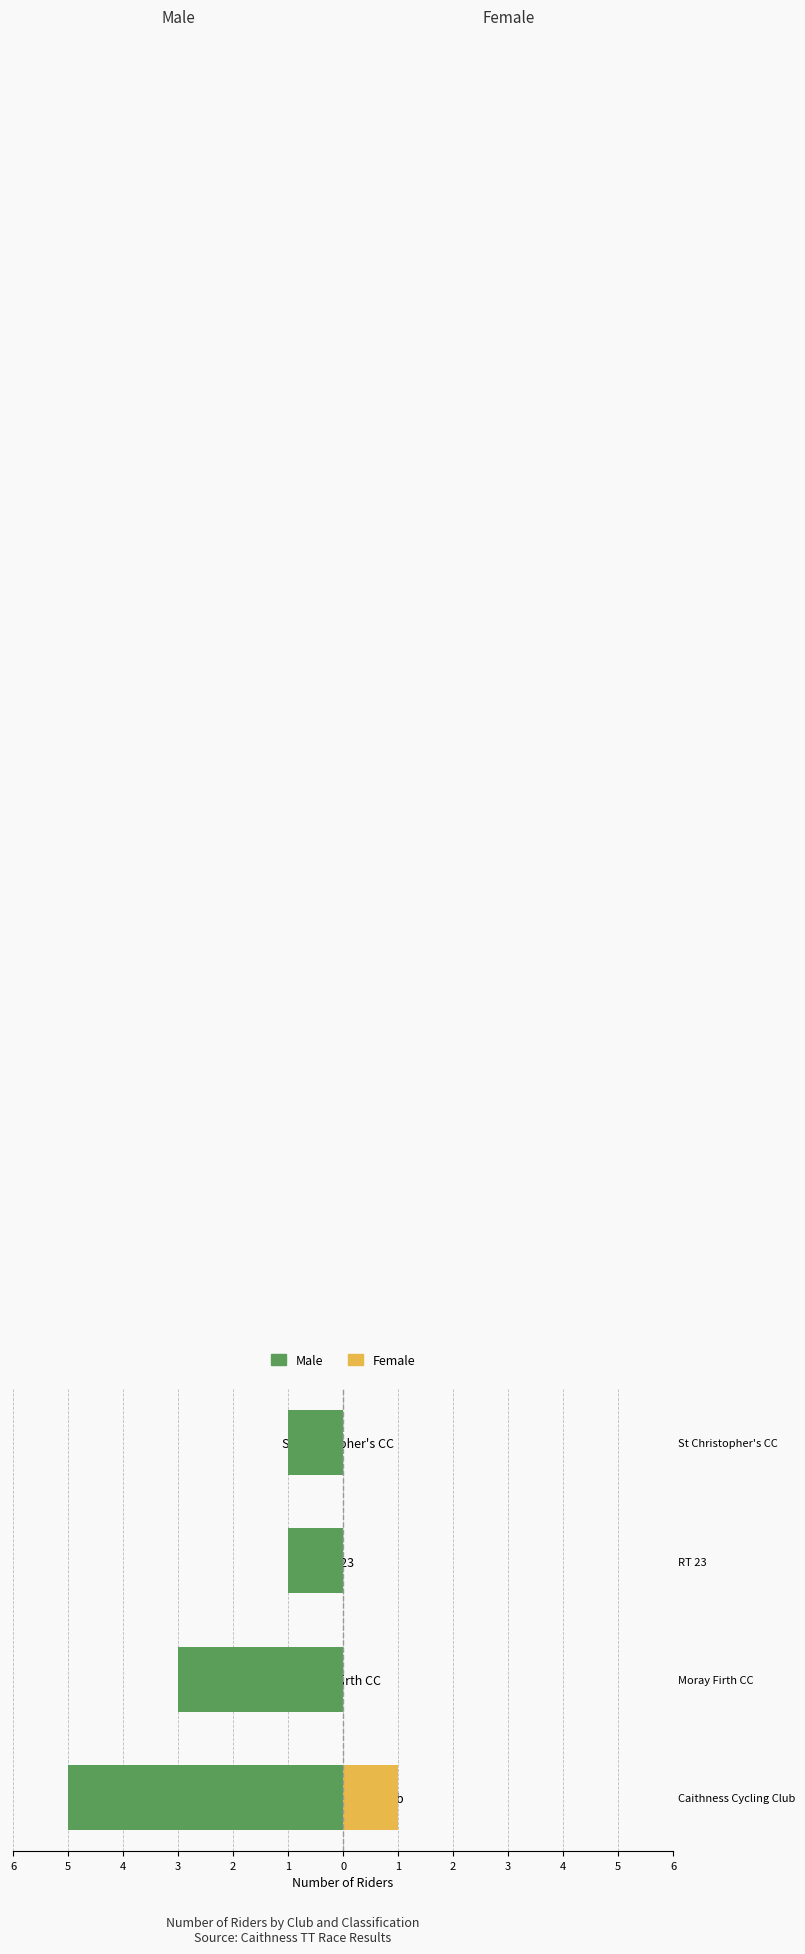

Which series changed the most between Caithness Cycling Club and RT 23?

Male